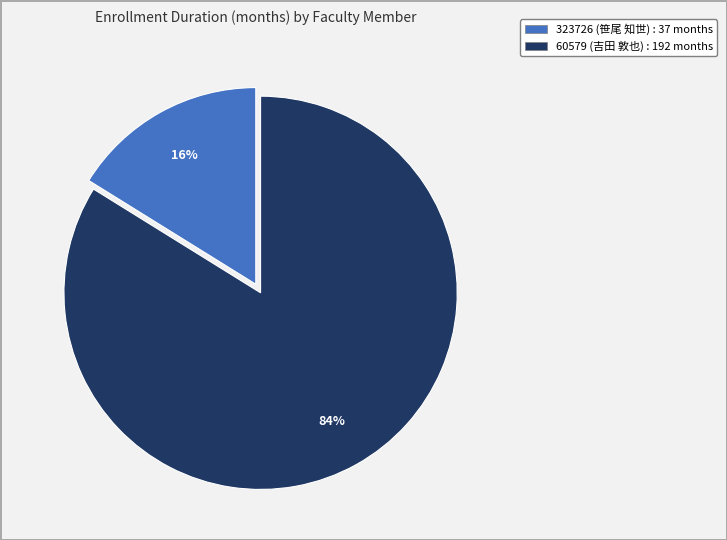

Which slice is the smallest?

323726 (笹尾 知世)